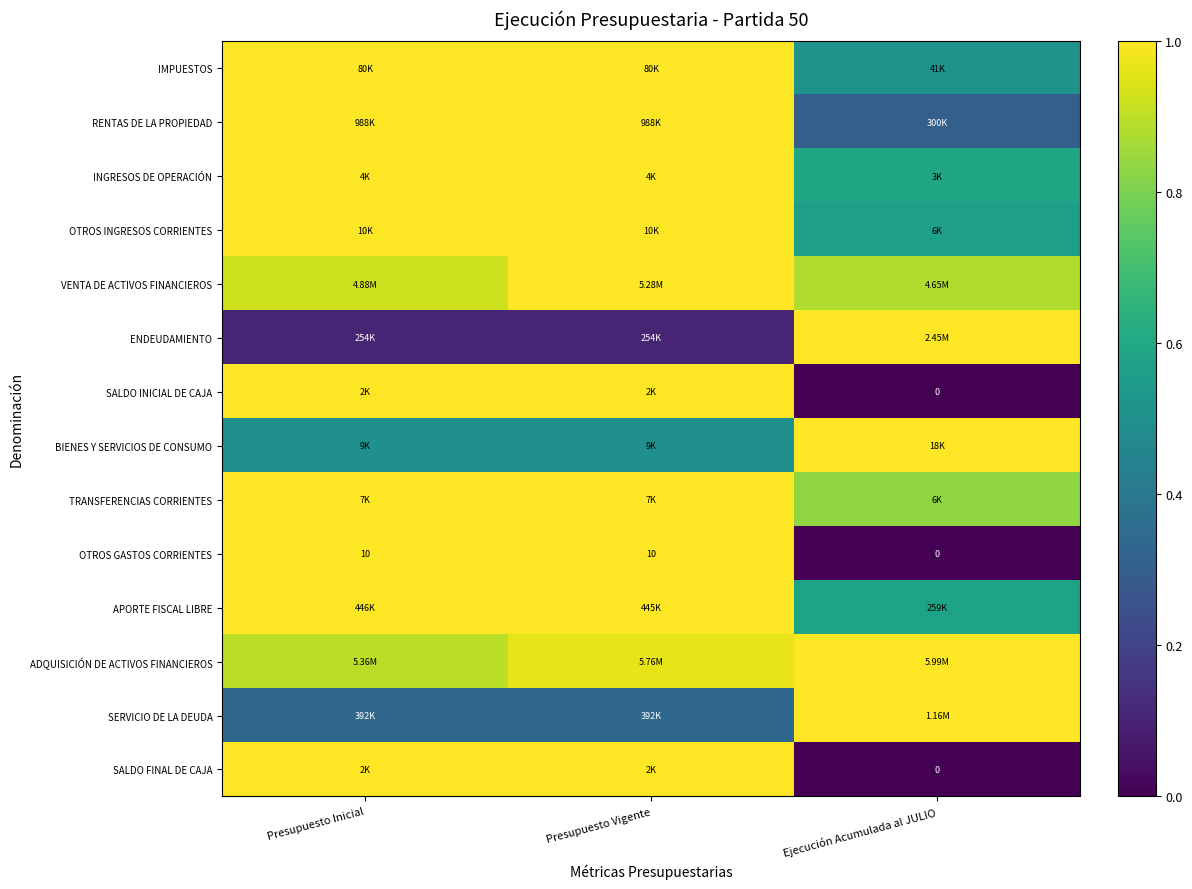

The IMPUESTOS series shows 0.4 at Presupuesto Vigente. True or false?

False